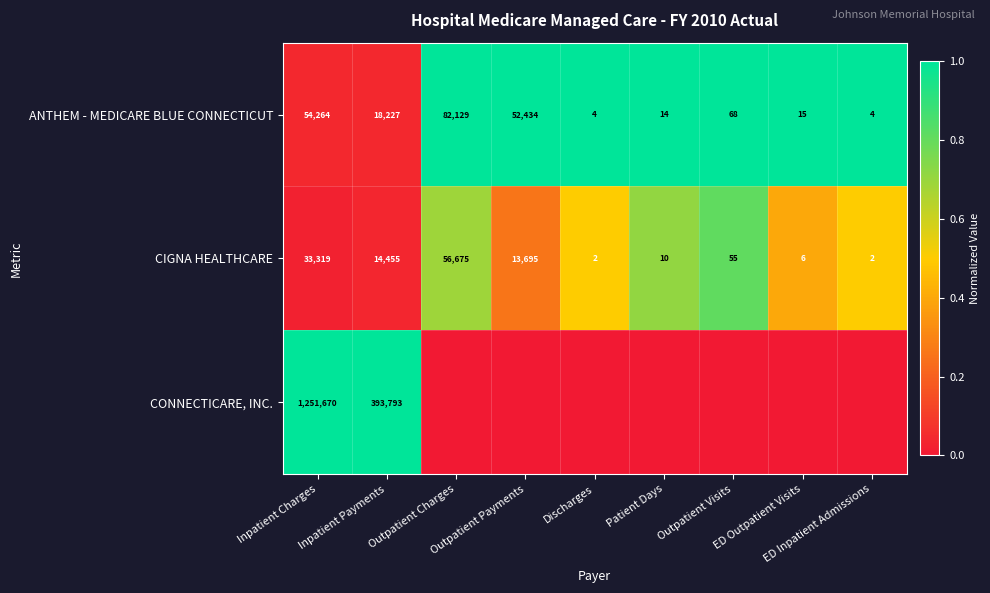

How many data points does each series have?

9